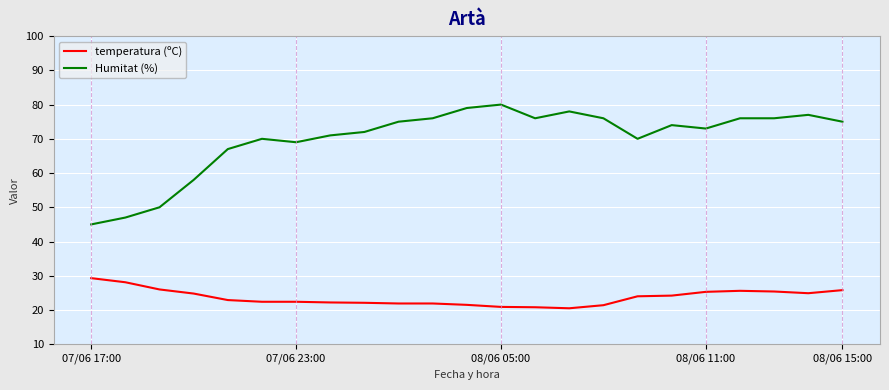

List the series in order of their overall mean, highest first.

Humitat (%), temperatura (ºC)